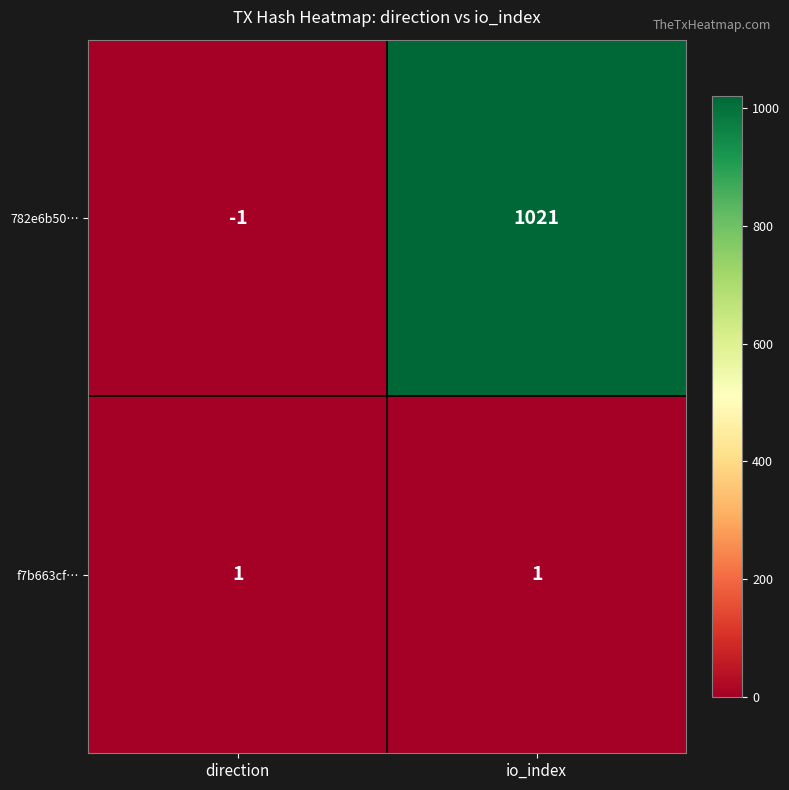

Which label corresponds to the smallest value in the chart?

direction